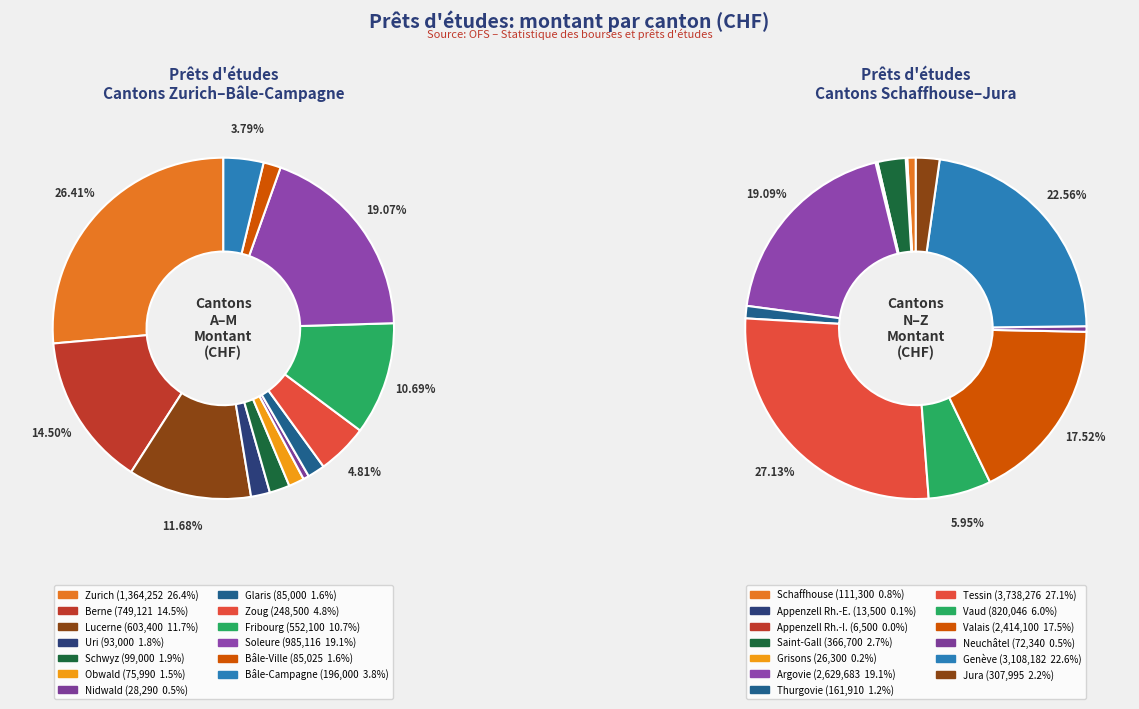

Count the number of slices in the pie.

13